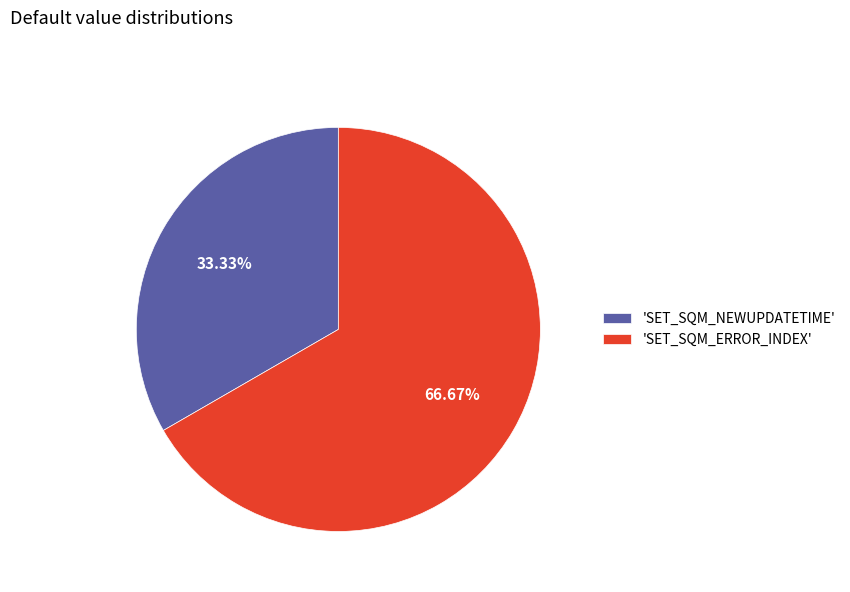

Which slice is the smallest?

'SET_SQM_NEWUPDATETIME'